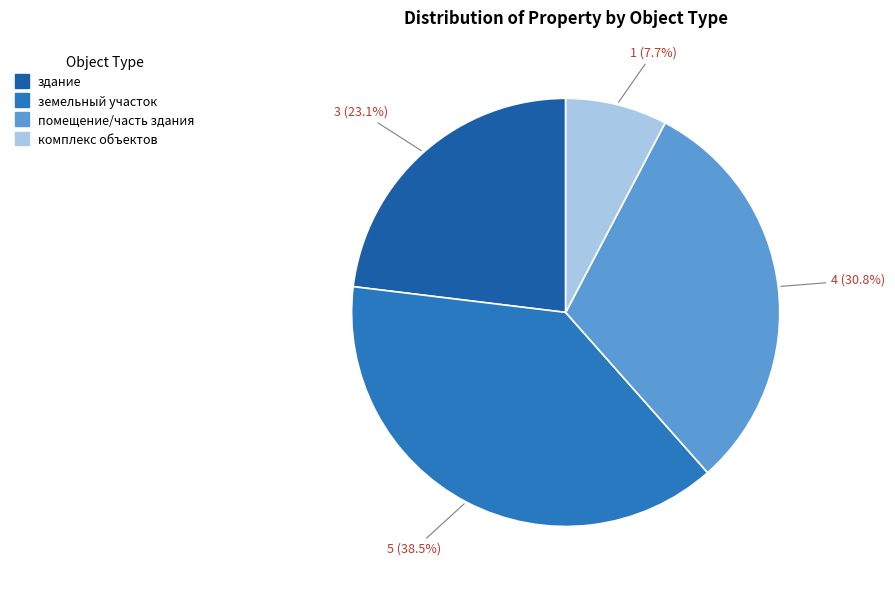

How much of the chart is everything except помещение/часть здания?

69.2%